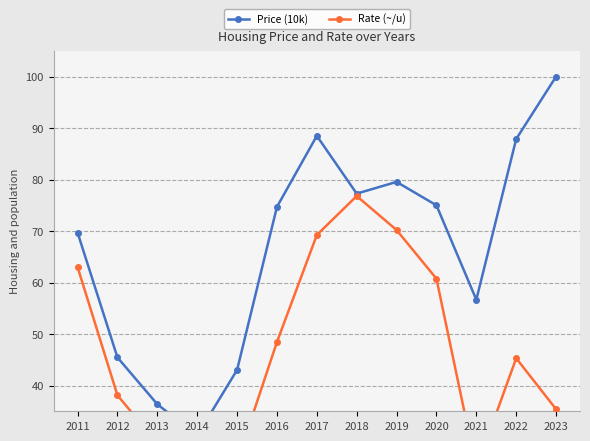

Rank the series at 2014 from highest to lowest value.

Price (10k), Rate (~/u)